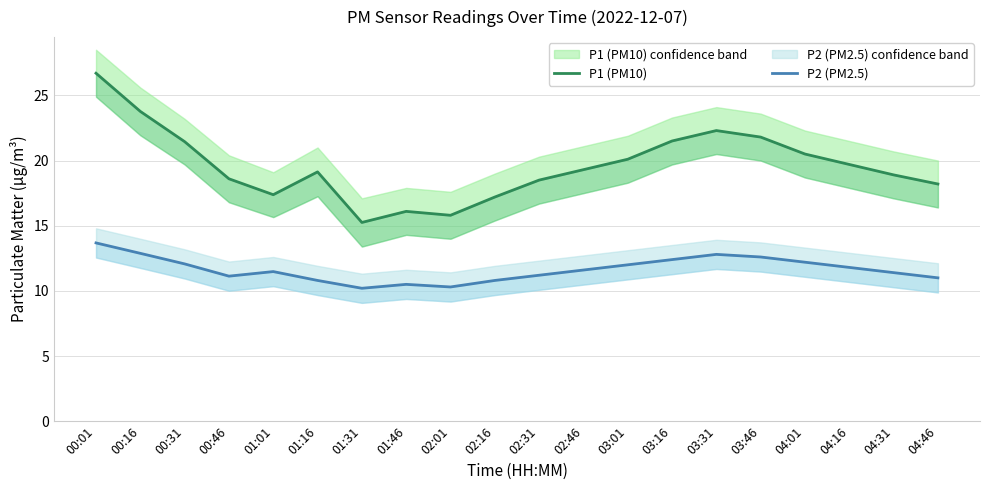

True or false: P2 (PM2.5) and P1 (PM10) intersect in this chart.

False